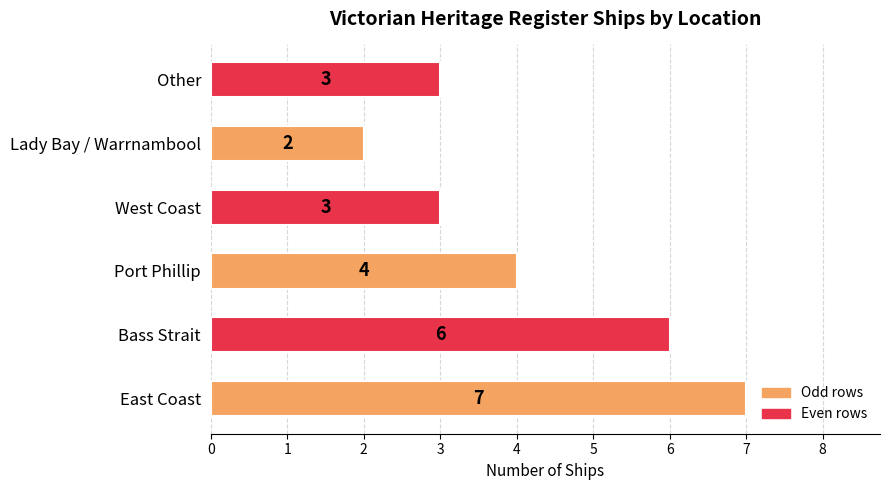

Reading bottom to top, list all the values displayed in this chart.

East Coast=7	Bass Strait=6	Port Phillip=4	West Coast=3	Lady Bay / Warrnambool=2	Other=3